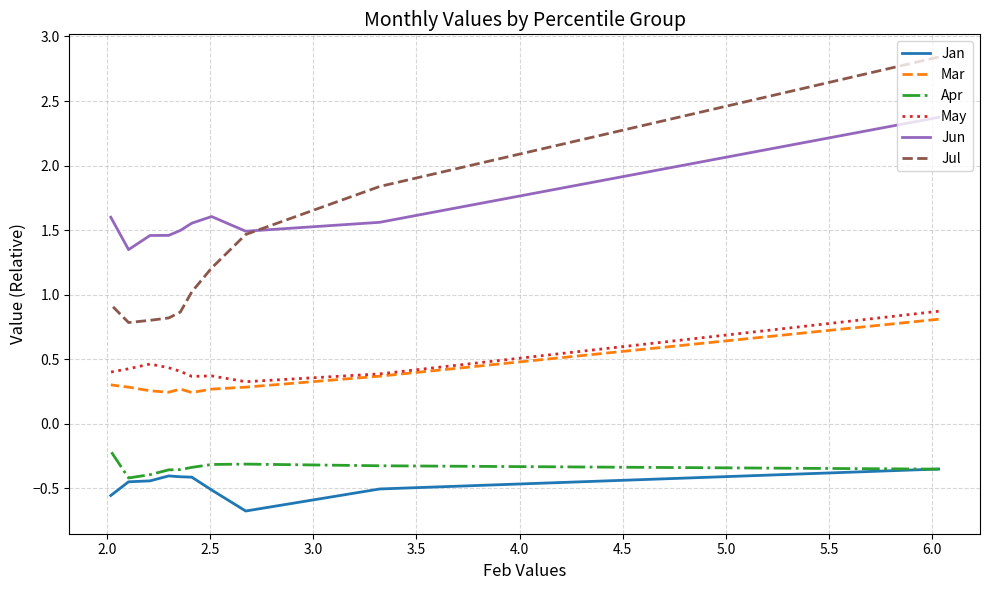

True or false: Jul and Jan intersect in this chart.

False